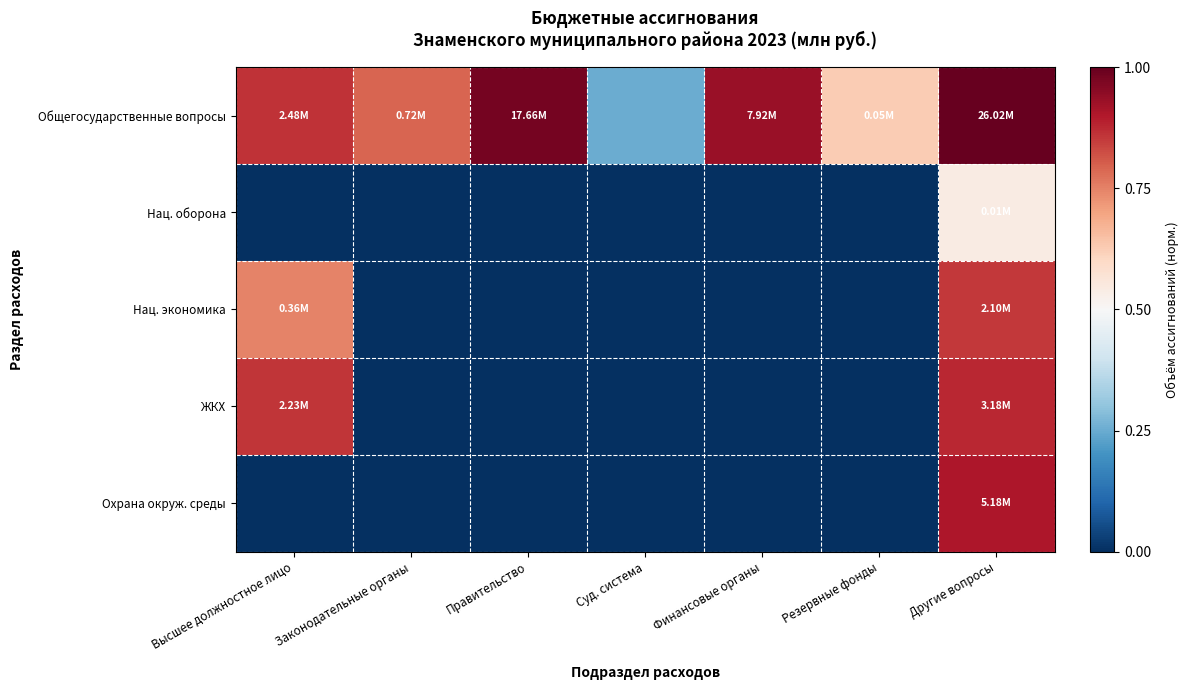

Reading left to right, list all the values displayed in this chart.

Общегосударственные вопросы: Высшее должностное лицо=0.9	Законодательные органы=0.8	Правительство=1.0	Суд. система=0.3	Финансовые органы=0.9	Резервные фонды=0.6	Другие вопросы=1.0
Нац. оборона: Высшее должностное лицо=0.0	Законодательные органы=0.0	Правительство=0.0	Суд. система=0.0	Финансовые органы=0.0	Резервные фонды=0.0	Другие вопросы=0.5
Нац. экономика: Высшее должностное лицо=0.7	Законодательные органы=0.0	Правительство=0.0	Суд. система=0.0	Финансовые органы=0.0	Резервные фонды=0.0	Другие вопросы=0.9
ЖКХ: Высшее должностное лицо=0.9	Законодательные органы=0.0	Правительство=0.0	Суд. система=0.0	Финансовые органы=0.0	Резервные фонды=0.0	Другие вопросы=0.9
Охрана окруж. среды: Высшее должностное лицо=0.0	Законодательные органы=0.0	Правительство=0.0	Суд. система=0.0	Финансовые органы=0.0	Резервные фонды=0.0	Другие вопросы=0.9